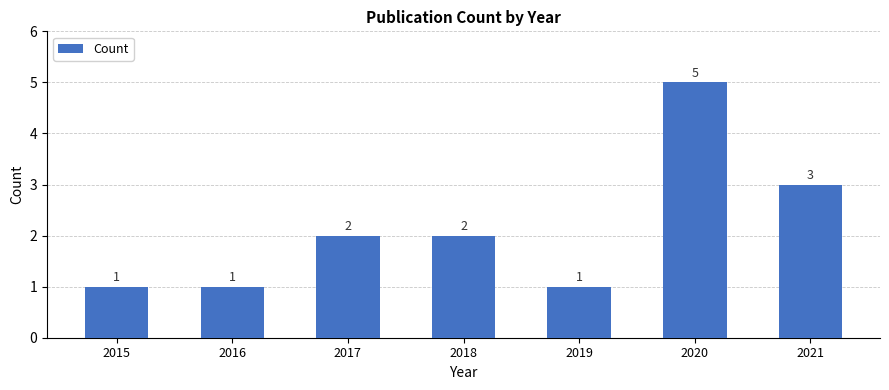

What is the sum of all values?

15